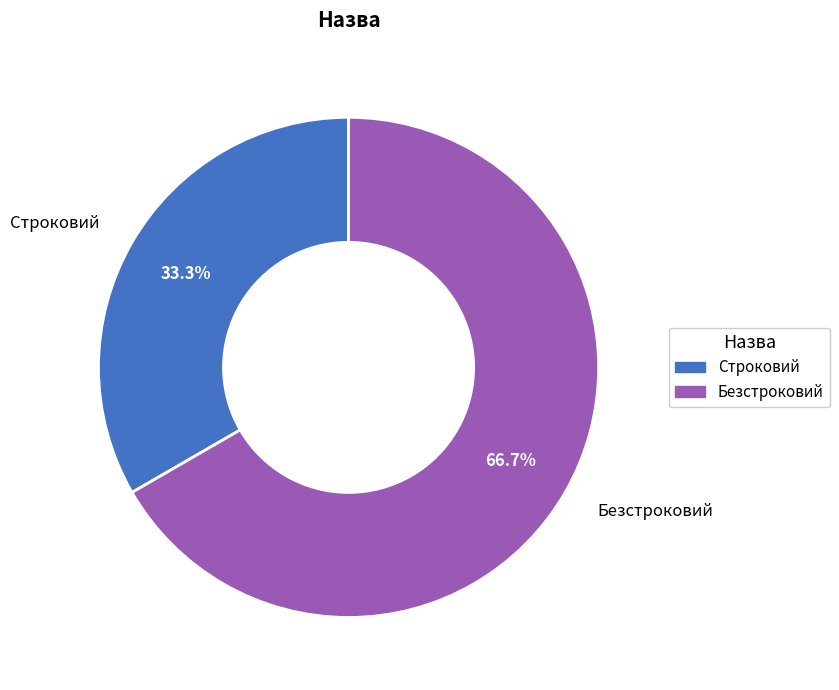

Between Безстроковий and Строковий, which is larger?

Безстроковий